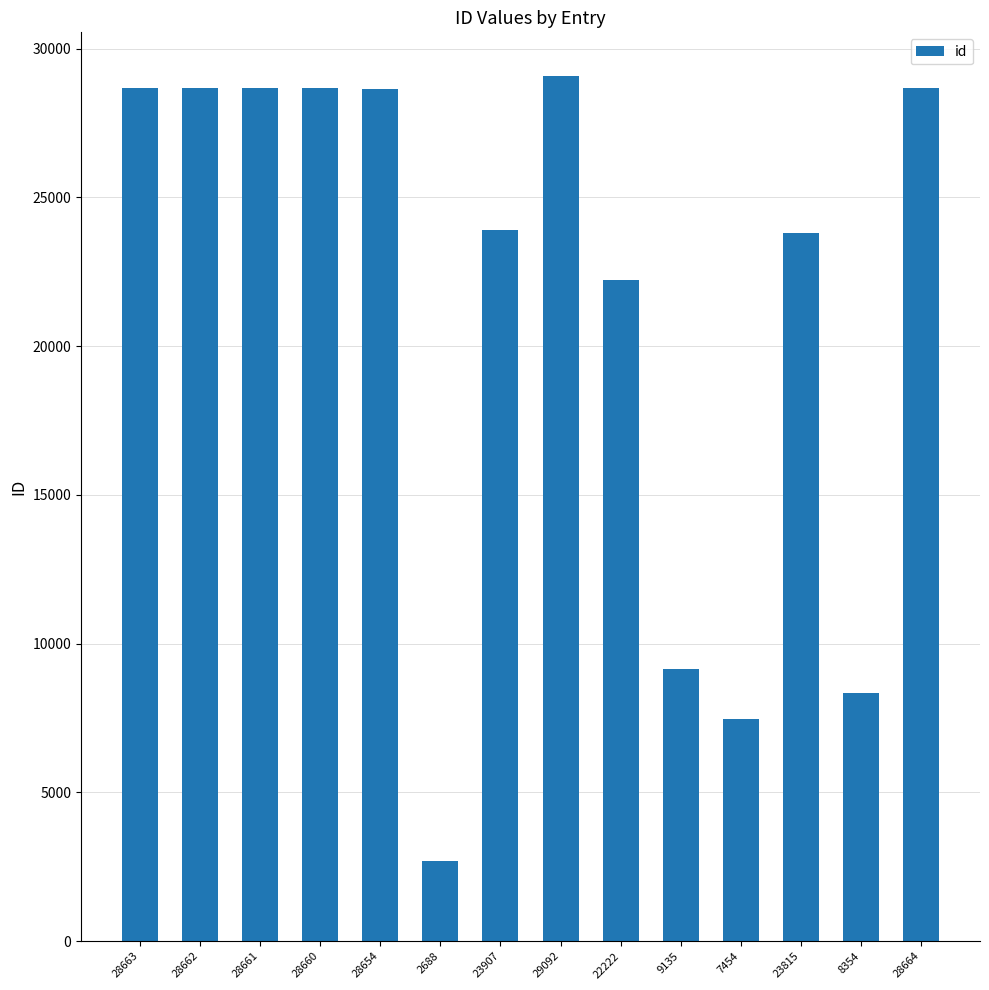

Approximately how many times larger is the value at 29092 compared to 9135?

3.2